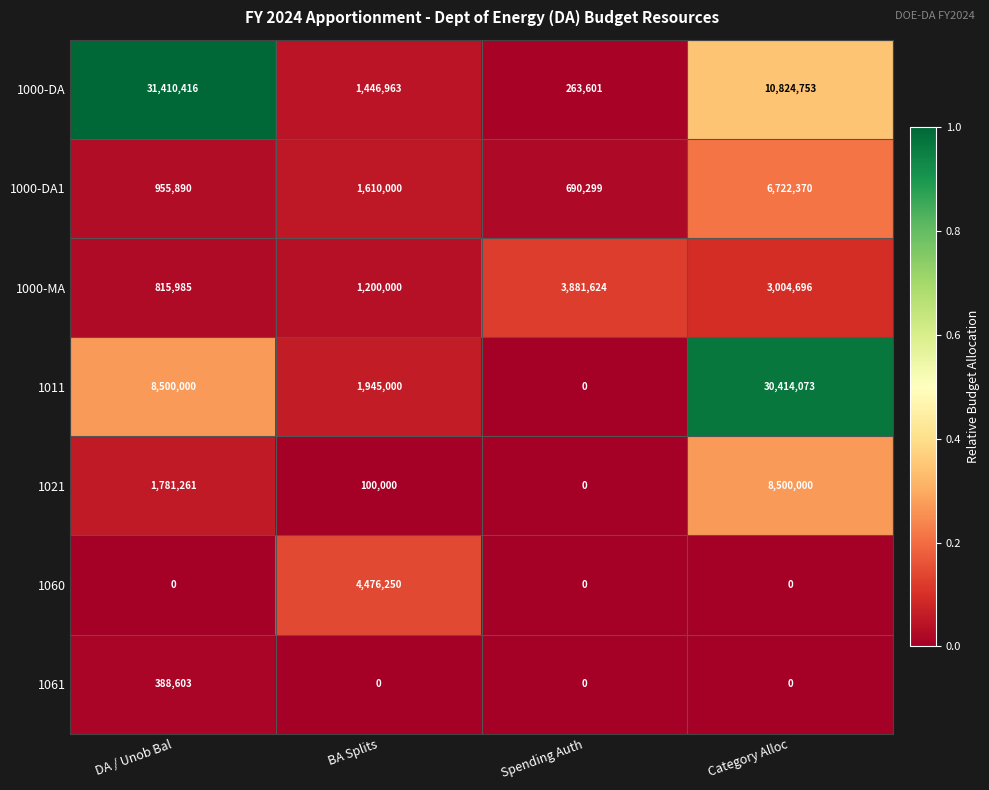

Reading right to left, extract all data points from this chart.

1000-DA: Category Alloc=10824753	Spending Auth=263601	BA Splits=1446963	DA / Unob Bal=31410416
1000-DA1: Category Alloc=6722370	Spending Auth=690299	BA Splits=1610000	DA / Unob Bal=955890
1000-MA: Category Alloc=3004696	Spending Auth=3881624	BA Splits=1200000	DA / Unob Bal=815985
1011: Category Alloc=30414073	Spending Auth=0	BA Splits=1945000	DA / Unob Bal=8500000
1021: Category Alloc=8500000	Spending Auth=0	BA Splits=100000	DA / Unob Bal=1781261
1060: Category Alloc=0	Spending Auth=0	BA Splits=4476250	DA / Unob Bal=0
1061: Category Alloc=0	Spending Auth=0	BA Splits=0	DA / Unob Bal=388603